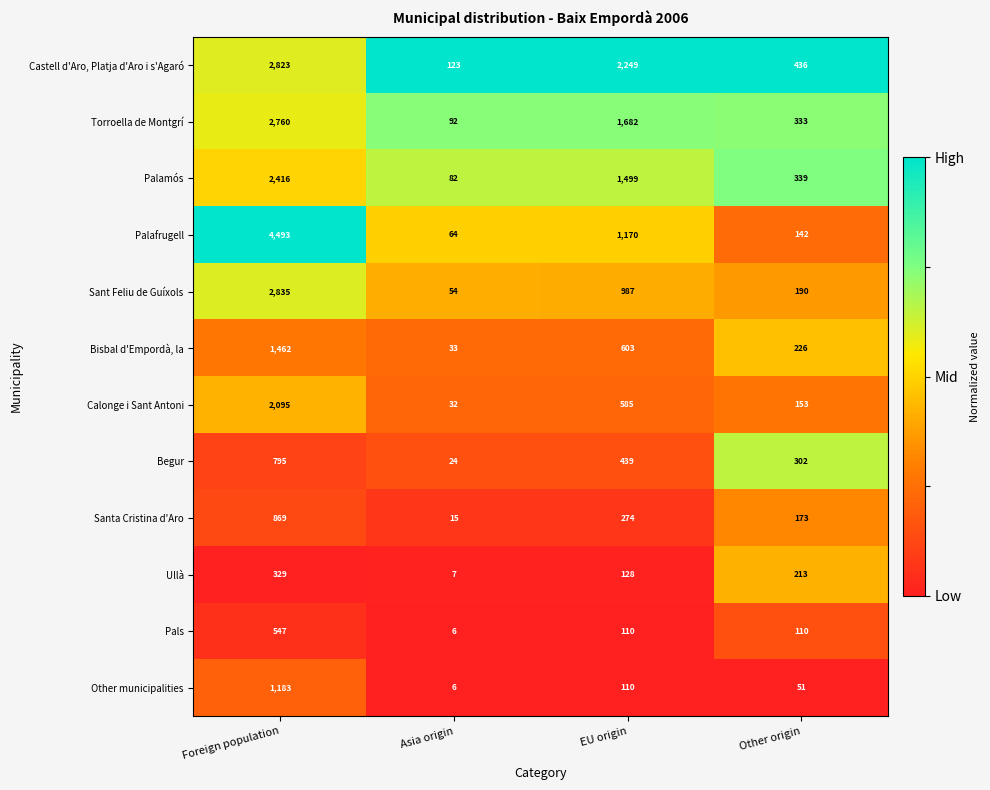

At which label does Palamós first exceed 1499?

Foreign population